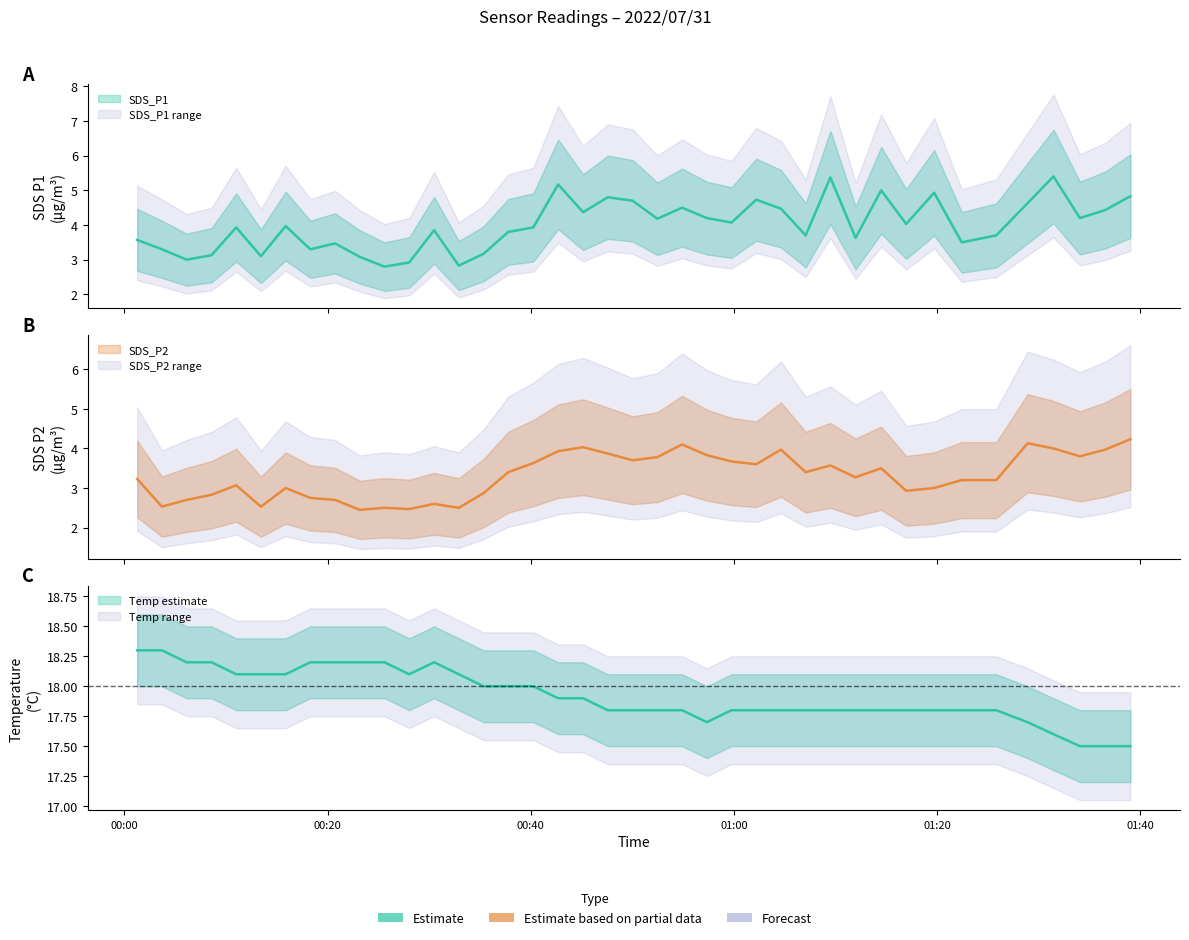

What is the difference between the highest and lowest values at 2022/07/31 00:37:47?

14.6